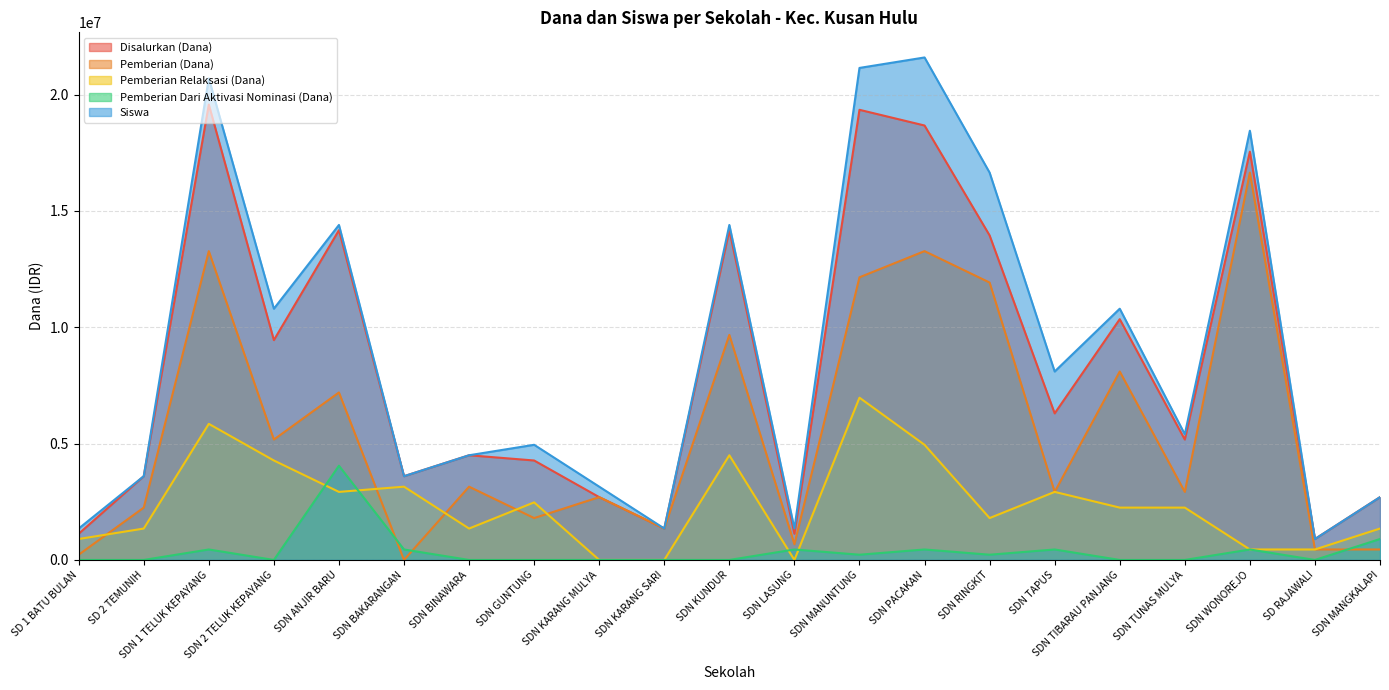

What is the label of the 19th point from the right?

SDN 1 TELUK KEPAYANG